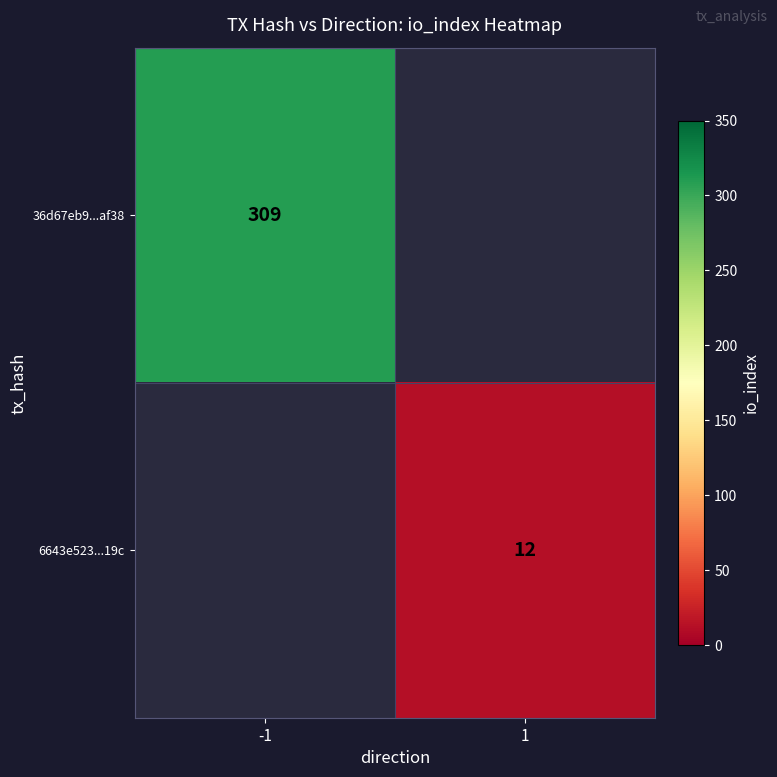

The value of 6643e523...19c at 1 is 5. True or false?

False